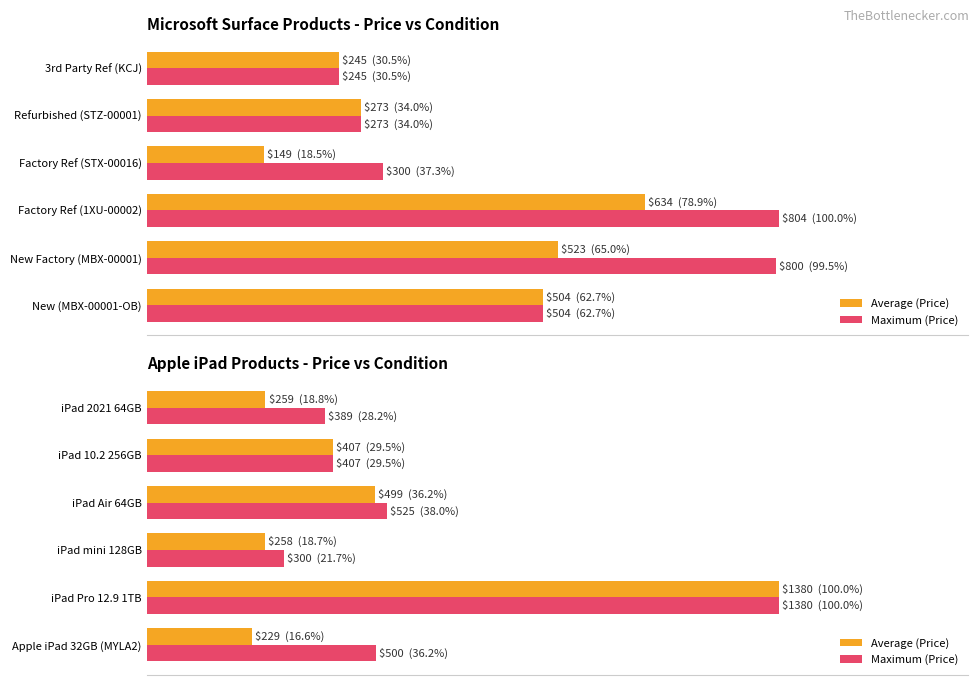

Rank the series by their average value, from highest to lowest.

Maximum (Price), Average (Price)